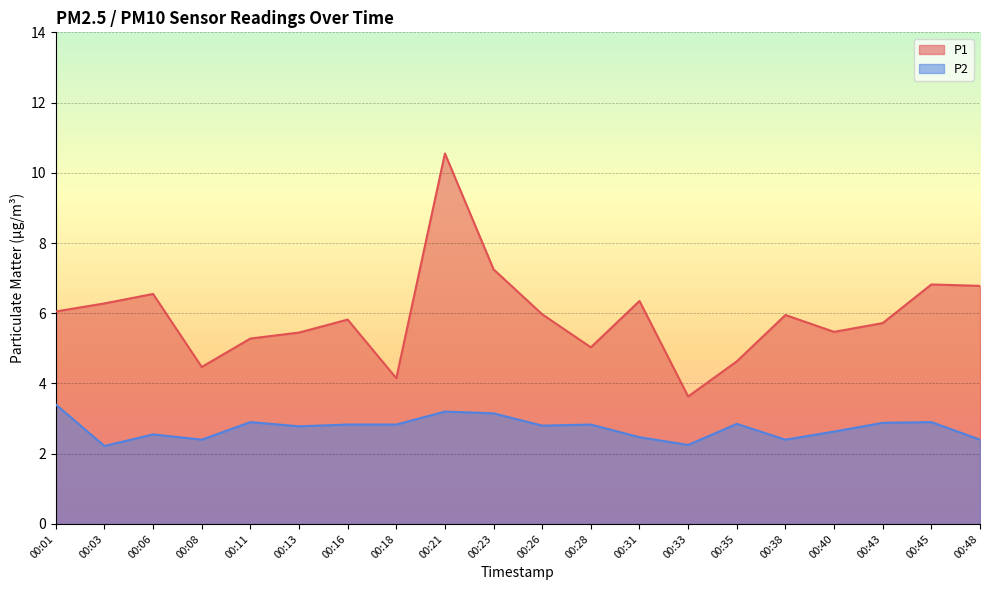

Reading left to right, transcribe all the data shown in this chart.

P1: 00:01=6.0	00:03=6.3	00:06=6.5	00:08=4.5	00:11=5.3	00:13=5.5	00:16=5.8	00:18=4.2	00:21=10.6	00:23=7.2	00:26=6.0	00:28=5.0	00:31=6.3	00:33=3.6	00:35=4.6	00:38=6.0	00:40=5.5	00:43=5.7	00:45=6.8	00:48=6.8
P2: 00:01=3.4	00:03=2.2	00:06=2.5	00:08=2.4	00:11=2.9	00:13=2.8	00:16=2.8	00:18=2.8	00:21=3.2	00:23=3.1	00:26=2.8	00:28=2.8	00:31=2.5	00:33=2.2	00:35=2.9	00:38=2.4	00:40=2.6	00:43=2.9	00:45=2.9	00:48=2.4